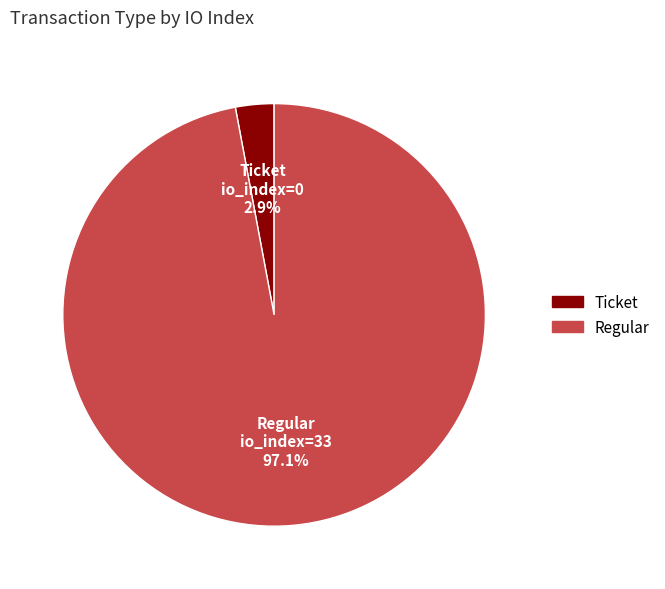

How many segments does this pie chart have?

2